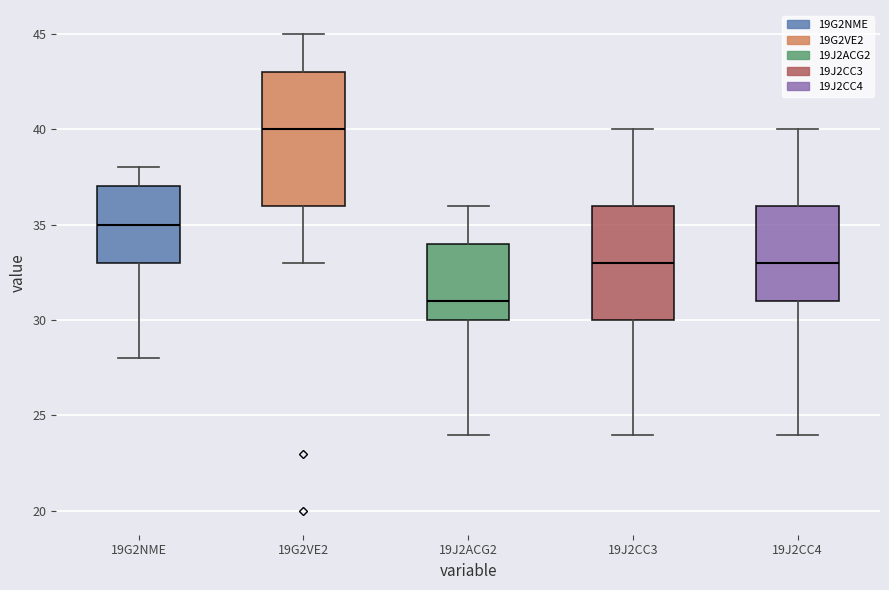

Comparing the boxes themselves (not the whiskers), which one is the tallest?

19G2VE2